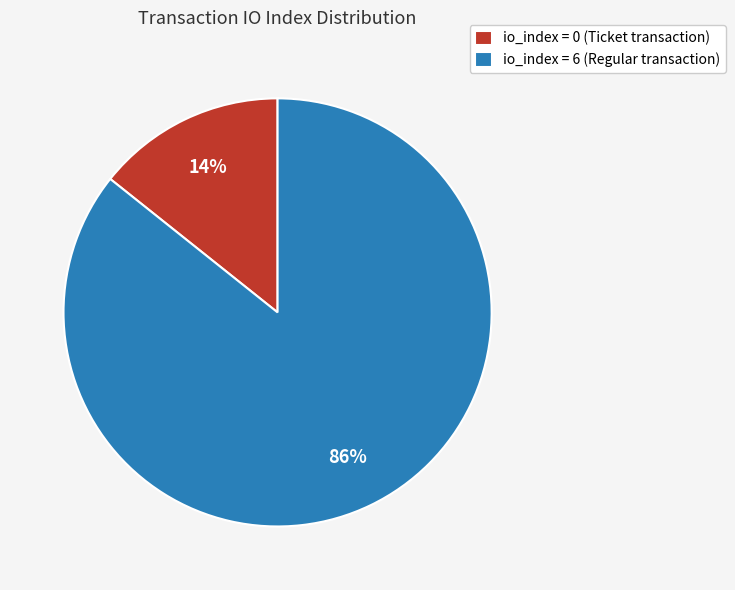

Which slice is the largest?

io_index = 6 (Regular transaction)